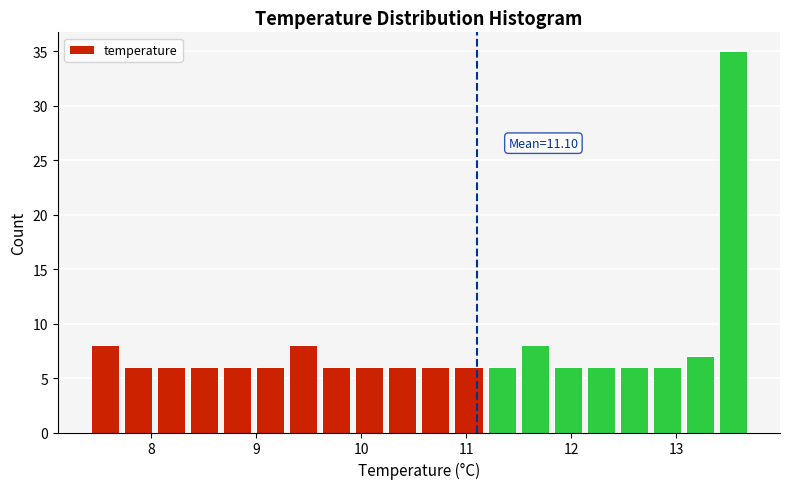

Around what value on the x-axis is the tallest bar? Give the approximate position of its centre, as read against the axis.

13.5